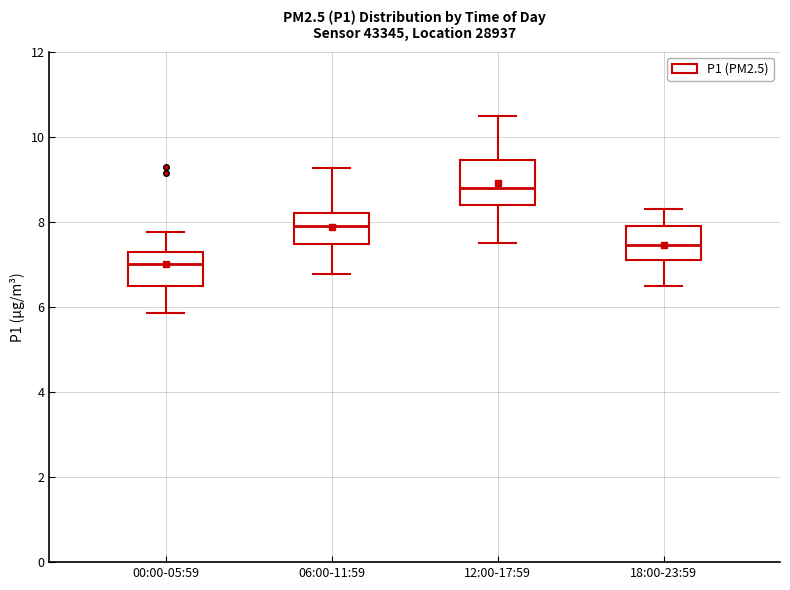

Reading left to right, read every box against the y-axis: the position of its median line, the range the box covers, and the ends of its whiskers. The values are not printed on the chart, so give them approximately, as read against the axis.

00:00-05:59: median 7.0, box 6.6 to 7.4, whiskers 5.8 to 7.8
06:00-11:59: median 8.0, box 7.4 to 8.2, whiskers 6.8 to 9.2
12:00-17:59: median 8.8, box 8.4 to 9.4, whiskers 7.6 to 10.6
18:00-23:59: median 7.4, box 7.2 to 8.0, whiskers 6.6 to 8.4